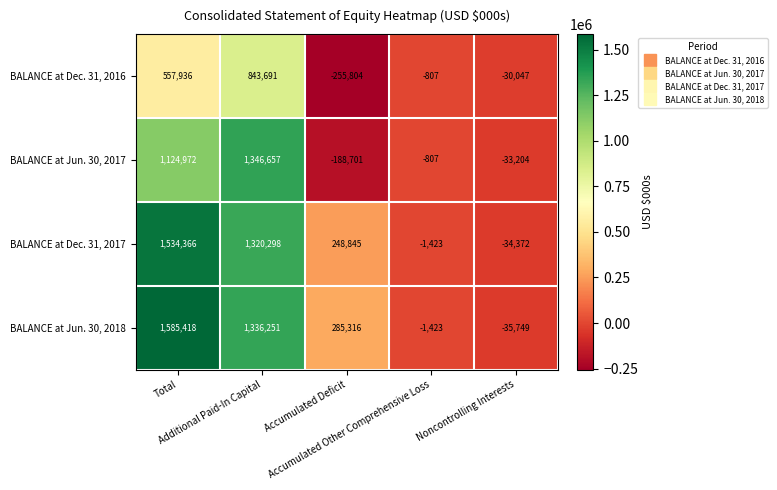

Which series has the largest range (max minus min)?

BALANCE at Jun. 30, 2018